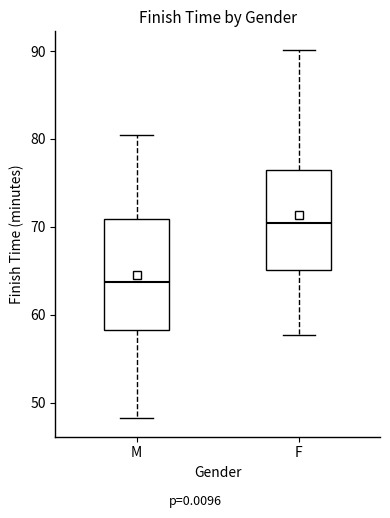

Reading left to right, read every box against the y-axis: the position of its median line, the range the box covers, and the ends of its whiskers. The values are not printed on the chart, so give them approximately, as read against the axis.

M: median 64, box 58 to 71, whiskers 48 to 80
F: median 70, box 65 to 76, whiskers 58 to 90